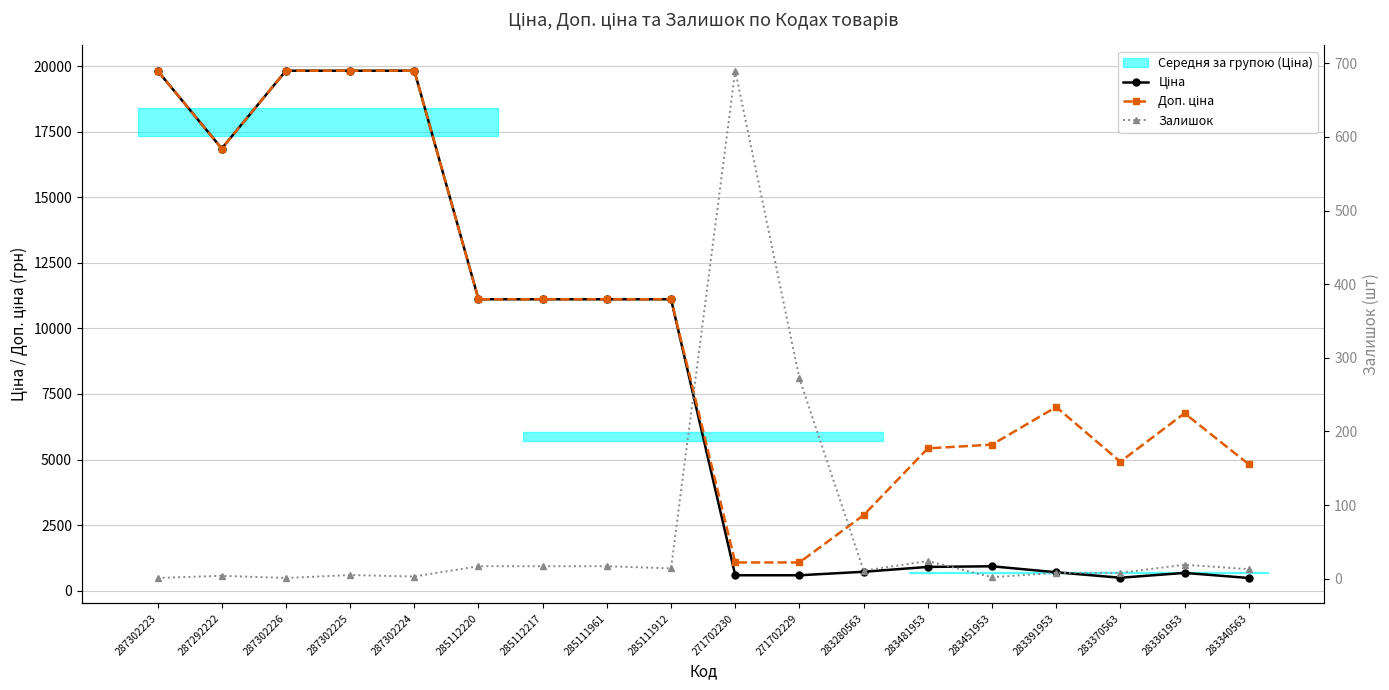

What is the label of the 3rd point from the left?

287302226